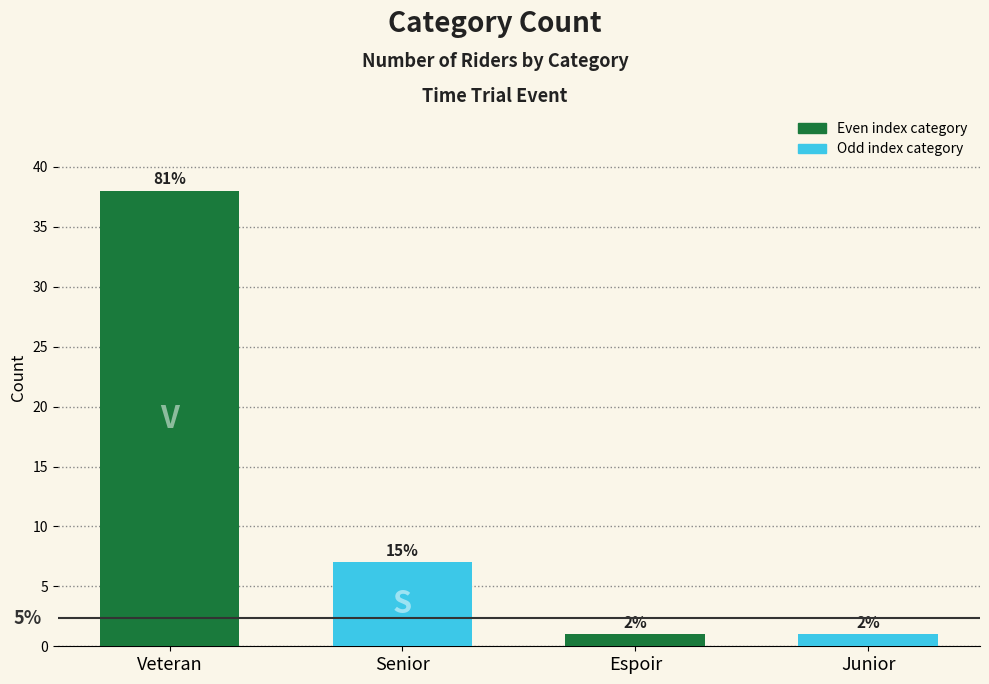

How many bars are there in total?

4